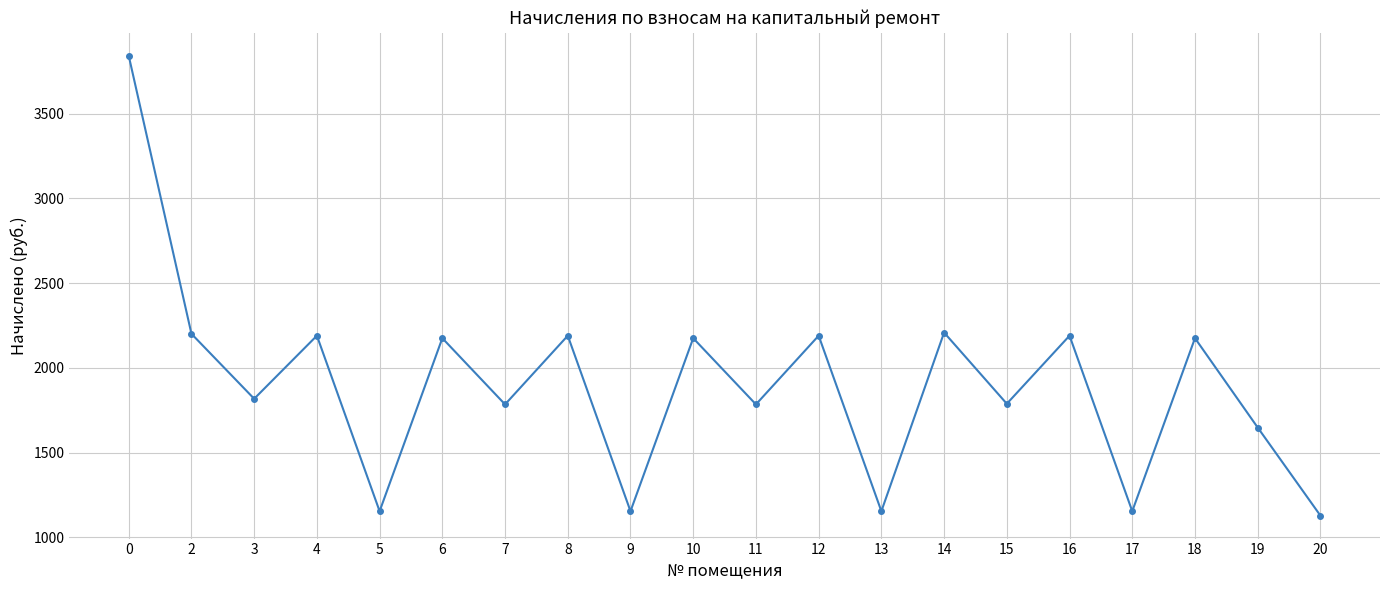

What is the change in value from 16 to 18?

-14.8